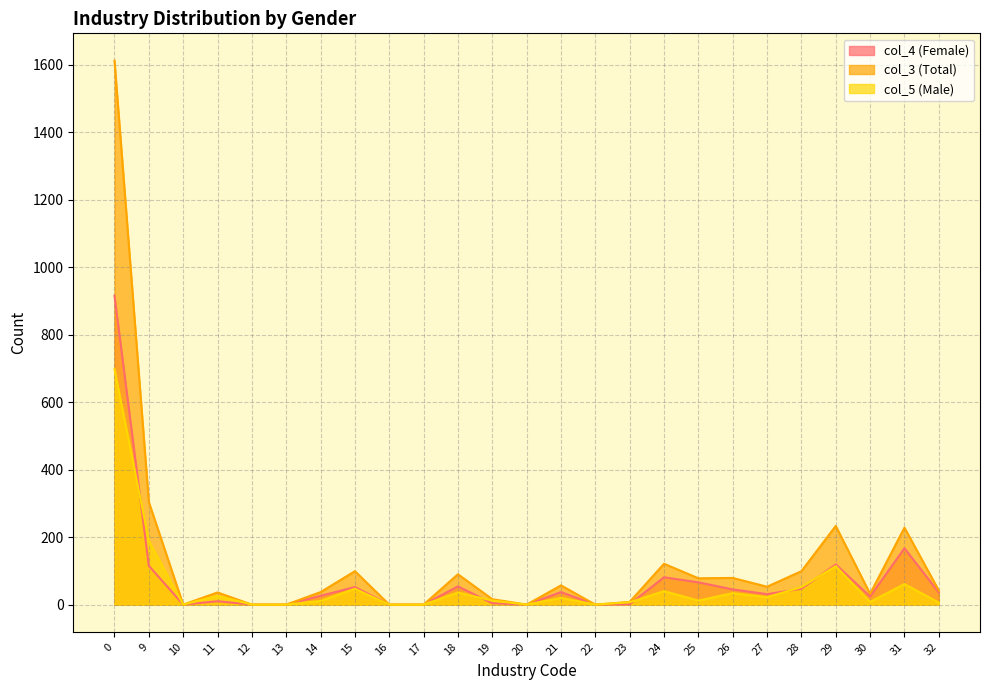

Is it true that col_3 (Total) equals -857 at 12?

False